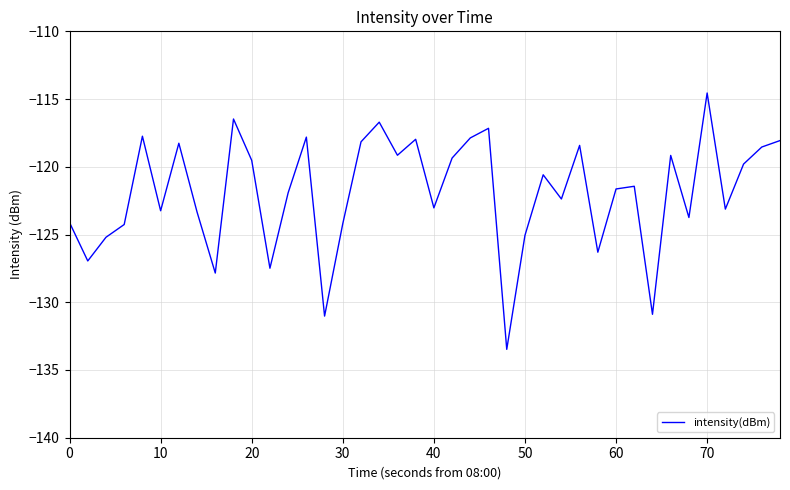

What is the difference between the maximum and minimum values?

18.9